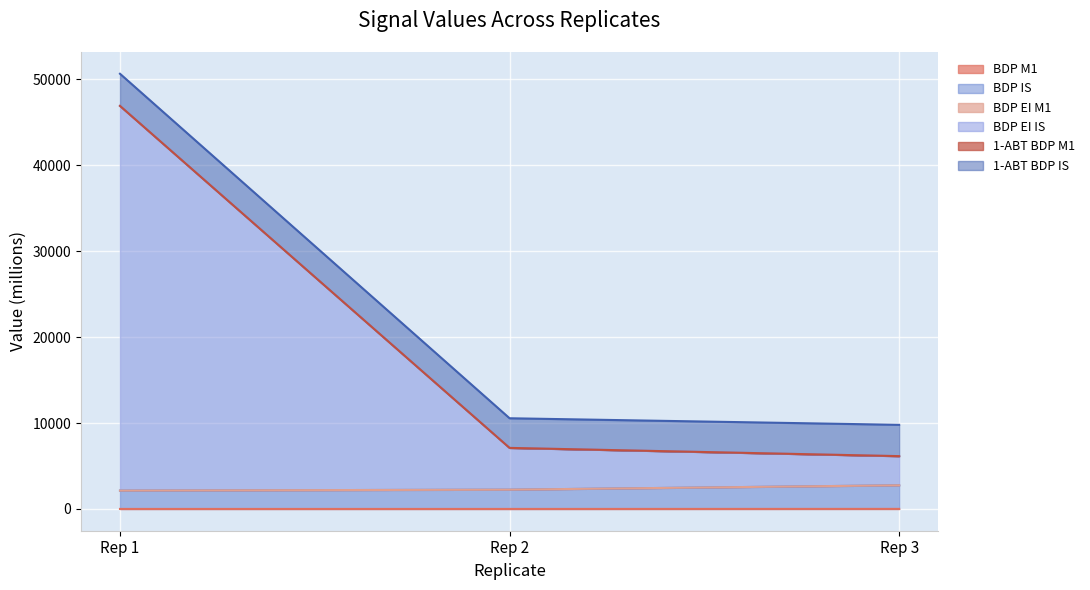

At which category is the sum across all series the highest?

Rep 1